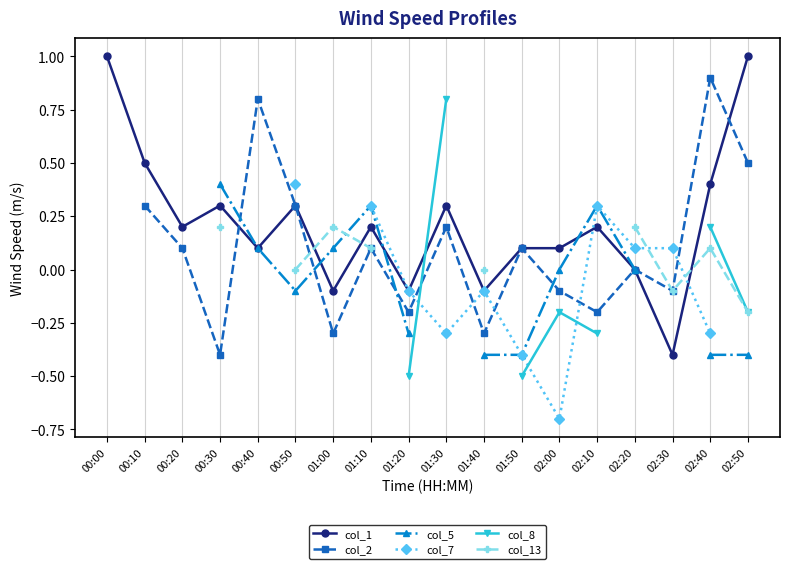

What is the label of the 18th point from the right?

00:00